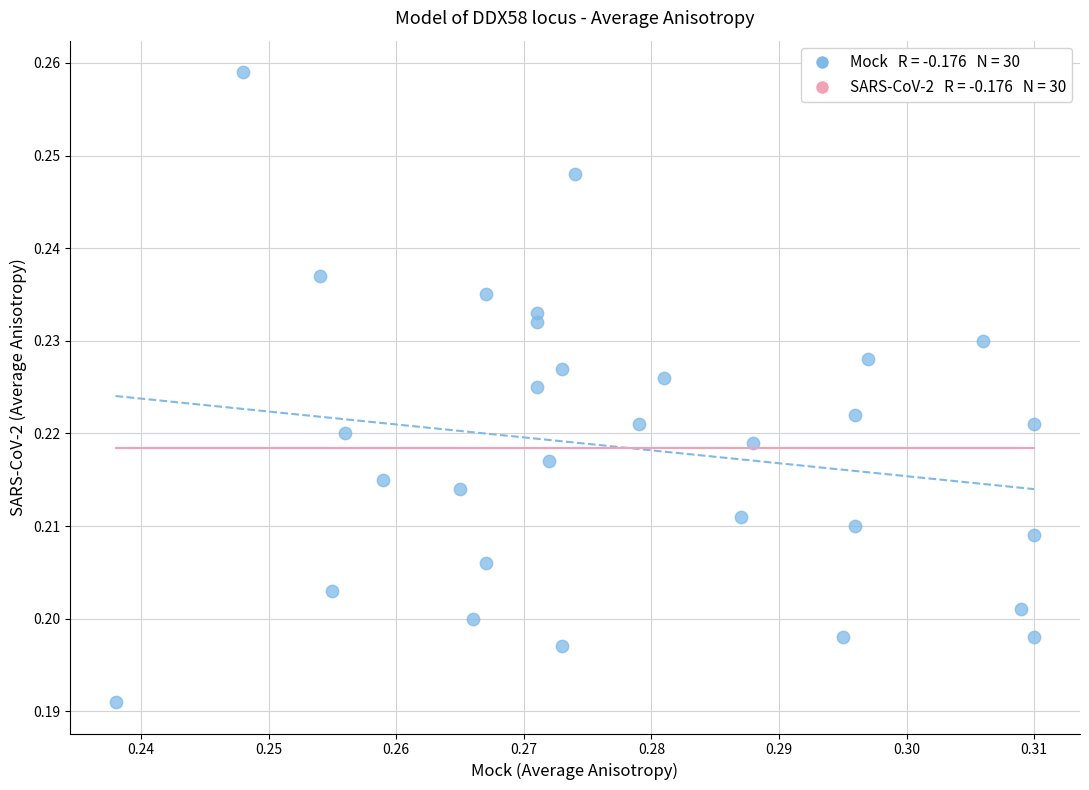

How many data points are displayed?

30